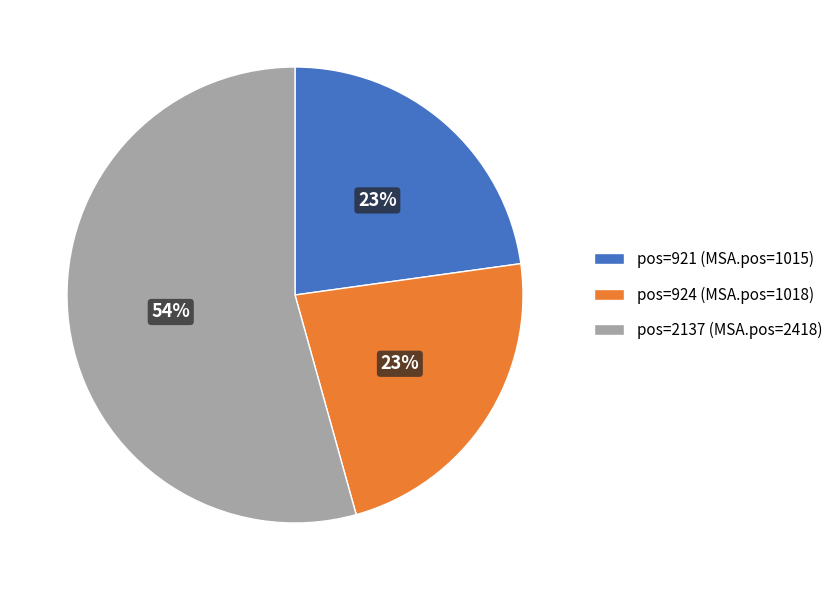

True or false: pos=924 (MSA.pos=1018) accounts for 23% of the total.

True